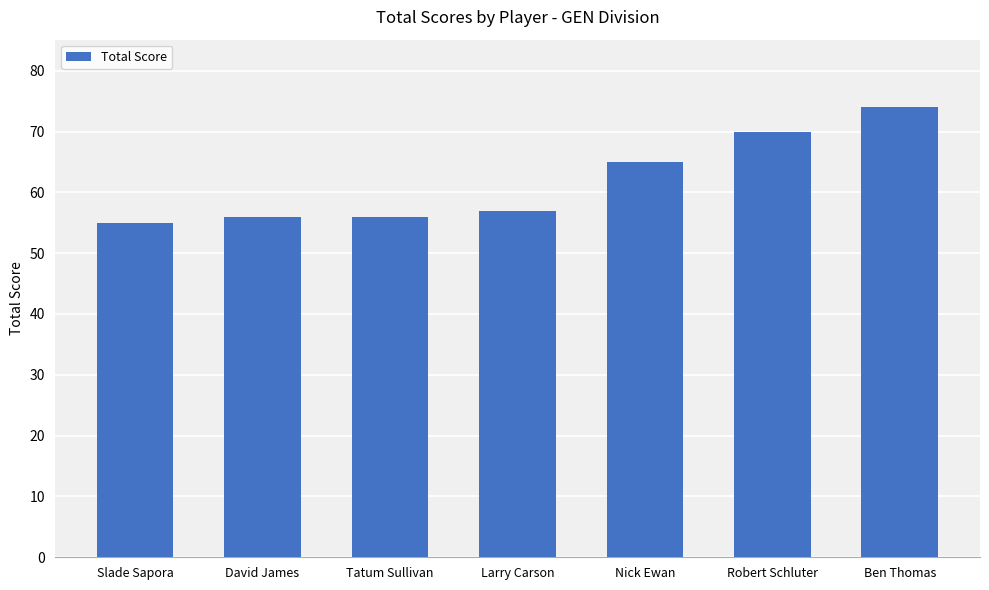

Between Tatum Sullivan and Nick Ewan, which is larger?

Nick Ewan